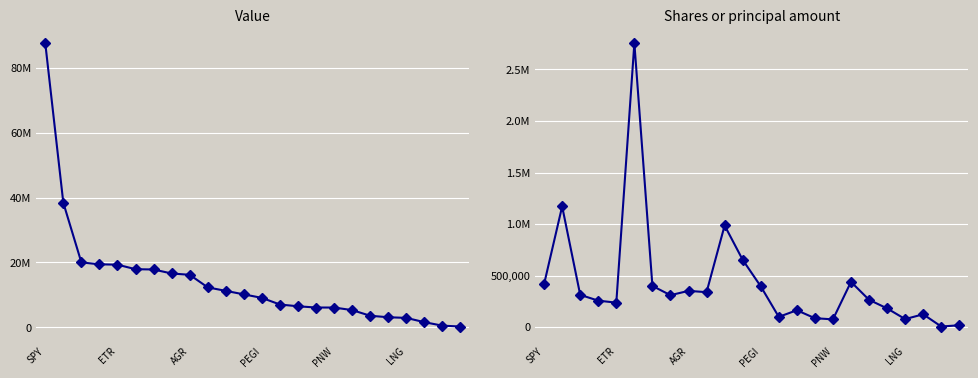

True or false: Shares or principal amount and Value intersect in this chart.

False